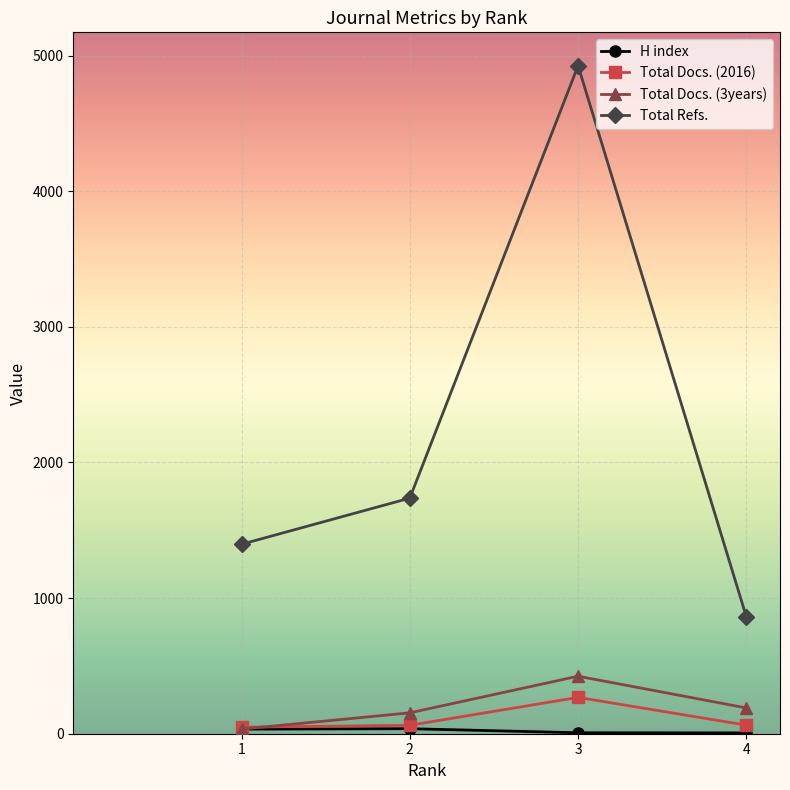

How many lines are shown in the chart?

4